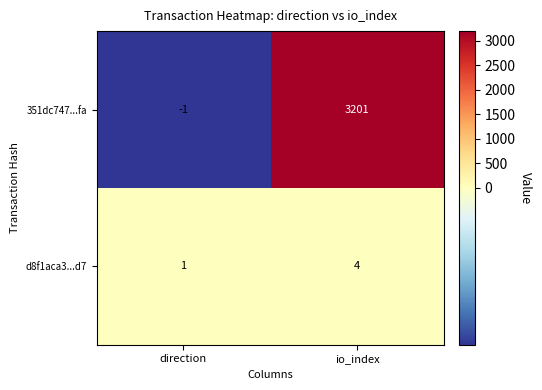

The value of 351dc747...fa at io_index is 5688. True or false?

False